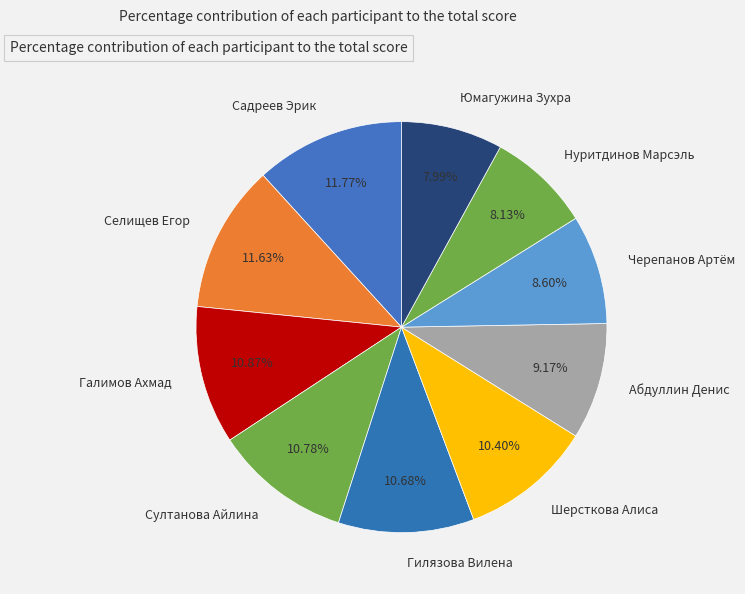

What is the ratio of the value at Абдуллин Денис to the value at Галимов Ахмад?

0.8